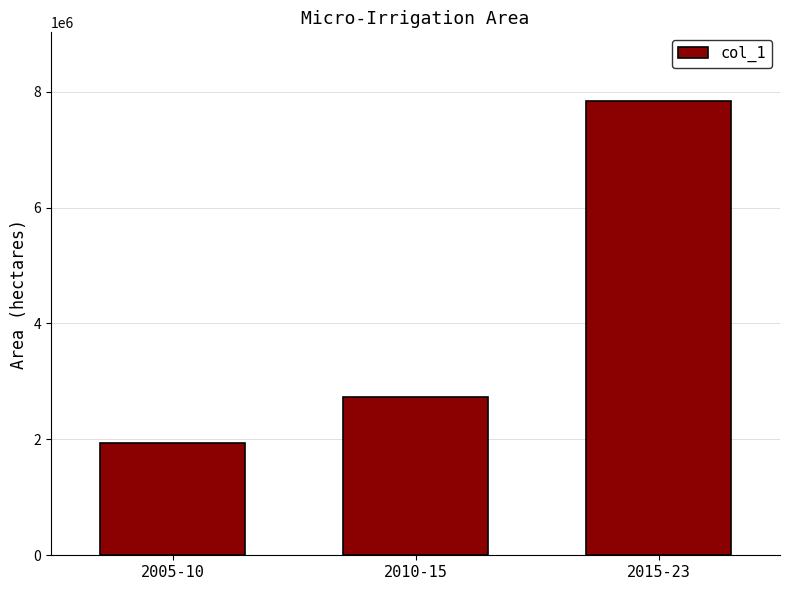

List the labels in order of value, smallest first.

2005-10, 2010-15, 2015-23